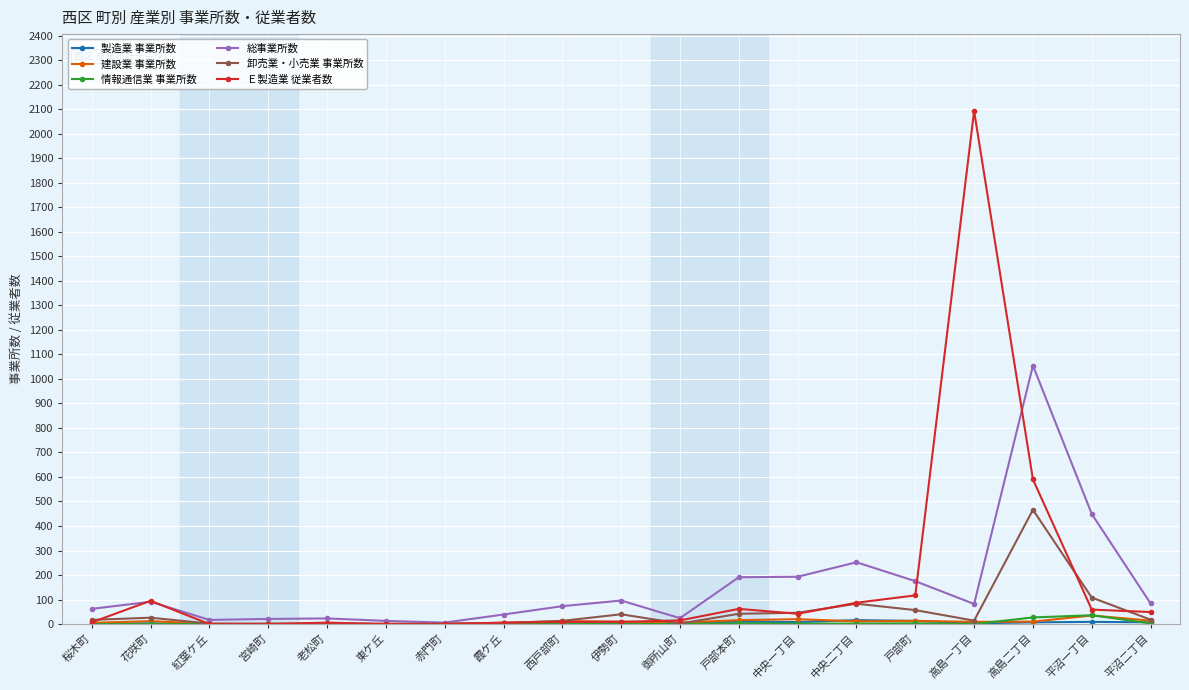

Which label corresponds to the largest value in the chart?

高島一丁目